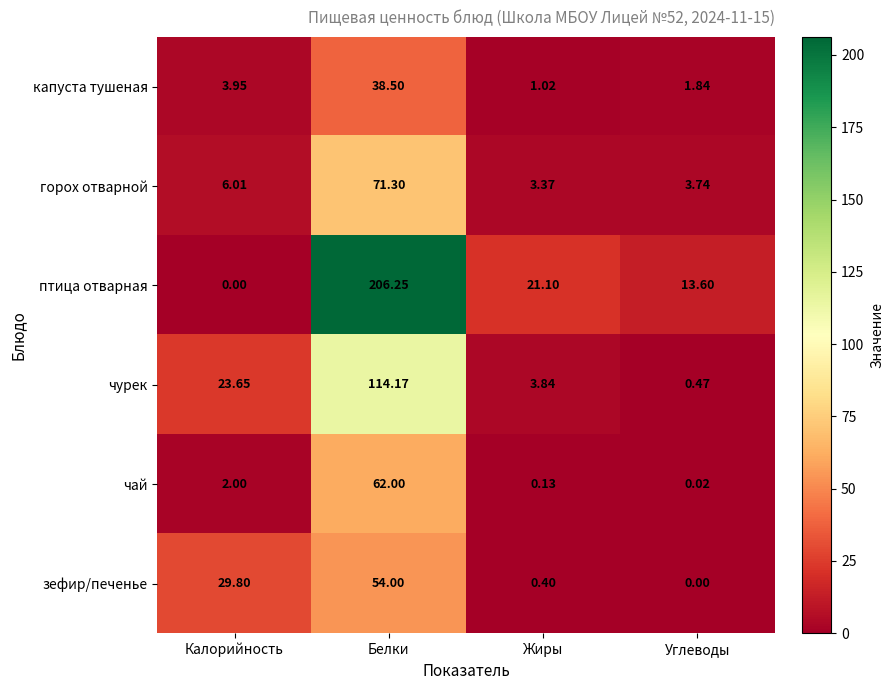

Where does the зефир/печенье series first go above 29?

Калорийность